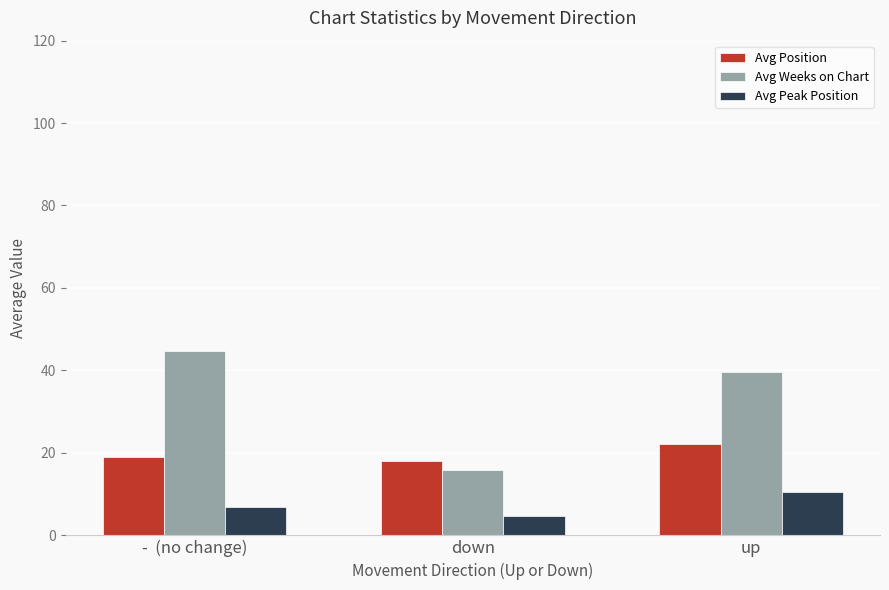

What is the minimum value shown in the chart?

4.6